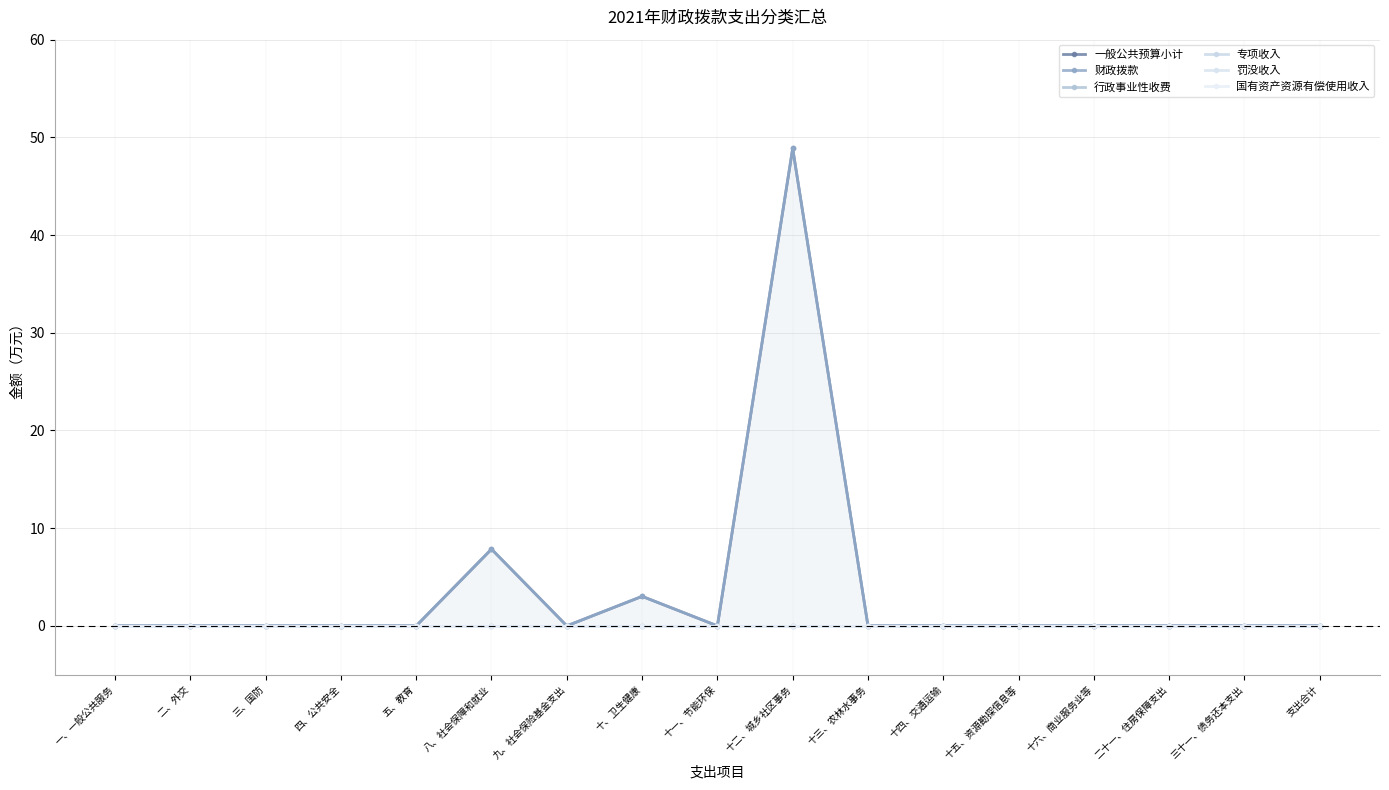

Reading left to right, list all the values displayed in this chart.

一般公共预算小计: 一、一般公共服务=0.0	二、外交=0.0	三、国防=0.0	四、公共安全=0.0	五、教育=0.0	八、社会保障和就业=7.9	九、社会保险基金支出=0.0	十、卫生健康=3.0	十一、节能环保=0.0	十二、城乡社区事务=48.9	十三、农林水事务=0.0	十四、交通运输=0.0	十五、资源勘探信息等=0.0	十六、商业服务业等=0.0	二十一、住房保障支出=0.0	三十一、债务还本支出=0.0	支出合计=0.0
财政拨款: 一、一般公共服务=0.0	二、外交=0.0	三、国防=0.0	四、公共安全=0.0	五、教育=0.0	八、社会保障和就业=7.9	九、社会保险基金支出=0.0	十、卫生健康=3.0	十一、节能环保=0.0	十二、城乡社区事务=48.9	十三、农林水事务=0.0	十四、交通运输=0.0	十五、资源勘探信息等=0.0	十六、商业服务业等=0.0	二十一、住房保障支出=0.0	三十一、债务还本支出=0.0	支出合计=0.0
行政事业性收费: 一、一般公共服务=0.0	二、外交=0.0	三、国防=0.0	四、公共安全=0.0	五、教育=0.0	八、社会保障和就业=0.0	九、社会保险基金支出=0.0	十、卫生健康=0.0	十一、节能环保=0.0	十二、城乡社区事务=0.0	十三、农林水事务=0.0	十四、交通运输=0.0	十五、资源勘探信息等=0.0	十六、商业服务业等=0.0	二十一、住房保障支出=0.0	三十一、债务还本支出=0.0	支出合计=0.0
专项收入: 一、一般公共服务=0.0	二、外交=0.0	三、国防=0.0	四、公共安全=0.0	五、教育=0.0	八、社会保障和就业=0.0	九、社会保险基金支出=0.0	十、卫生健康=0.0	十一、节能环保=0.0	十二、城乡社区事务=0.0	十三、农林水事务=0.0	十四、交通运输=0.0	十五、资源勘探信息等=0.0	十六、商业服务业等=0.0	二十一、住房保障支出=0.0	三十一、债务还本支出=0.0	支出合计=0.0
罚没收入: 一、一般公共服务=0.0	二、外交=0.0	三、国防=0.0	四、公共安全=0.0	五、教育=0.0	八、社会保障和就业=0.0	九、社会保险基金支出=0.0	十、卫生健康=0.0	十一、节能环保=0.0	十二、城乡社区事务=0.0	十三、农林水事务=0.0	十四、交通运输=0.0	十五、资源勘探信息等=0.0	十六、商业服务业等=0.0	二十一、住房保障支出=0.0	三十一、债务还本支出=0.0	支出合计=0.0
国有资产资源有偿使用收入: 一、一般公共服务=0.0	二、外交=0.0	三、国防=0.0	四、公共安全=0.0	五、教育=0.0	八、社会保障和就业=0.0	九、社会保险基金支出=0.0	十、卫生健康=0.0	十一、节能环保=0.0	十二、城乡社区事务=0.0	十三、农林水事务=0.0	十四、交通运输=0.0	十五、资源勘探信息等=0.0	十六、商业服务业等=0.0	二十一、住房保障支出=0.0	三十一、债务还本支出=0.0	支出合计=0.0